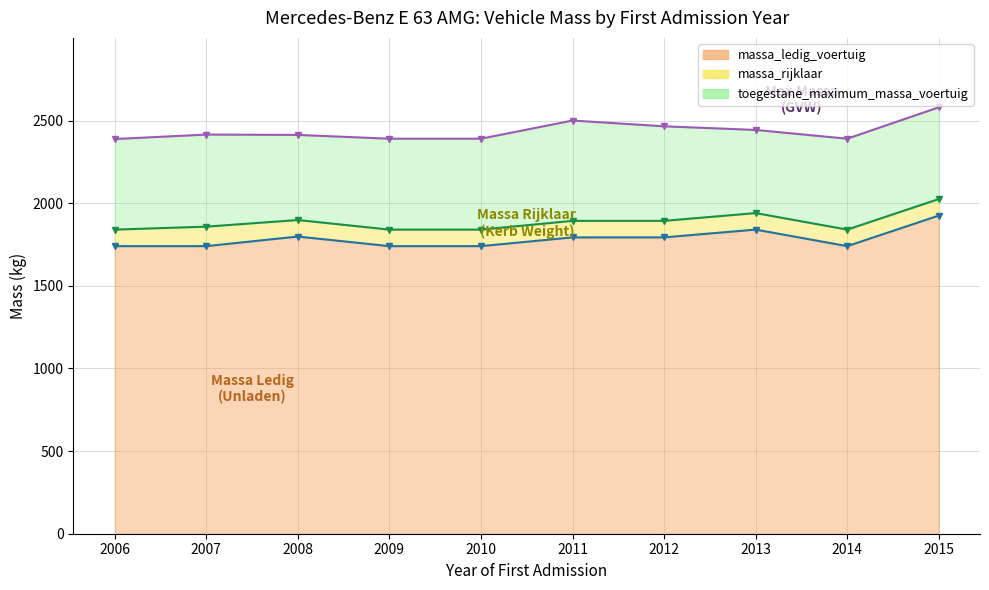

Between 2011 and 2015, which is larger?

2015